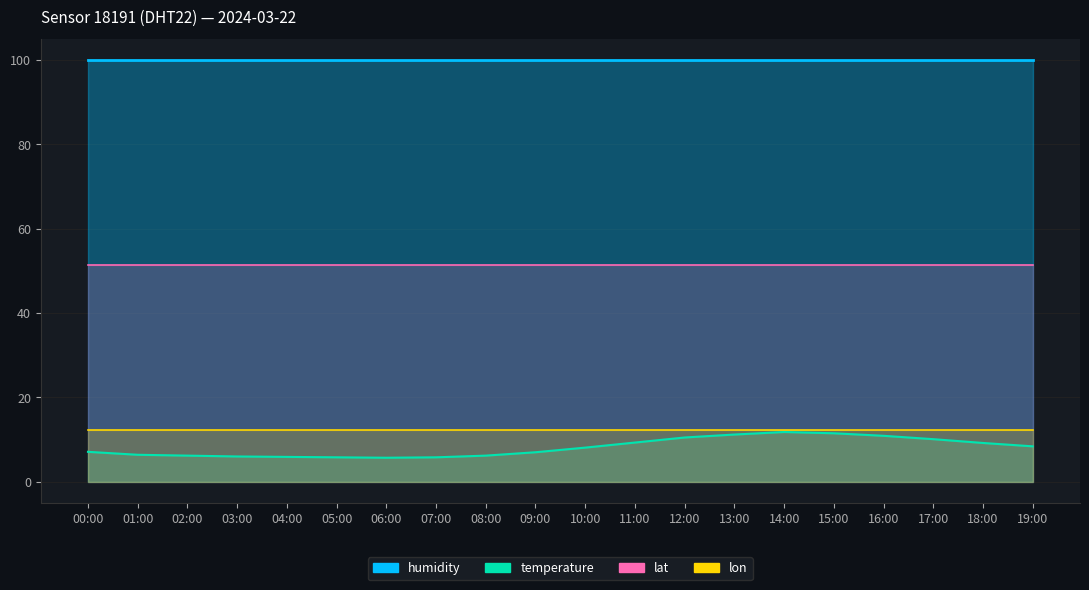

What is the greatest value displayed?

99.9